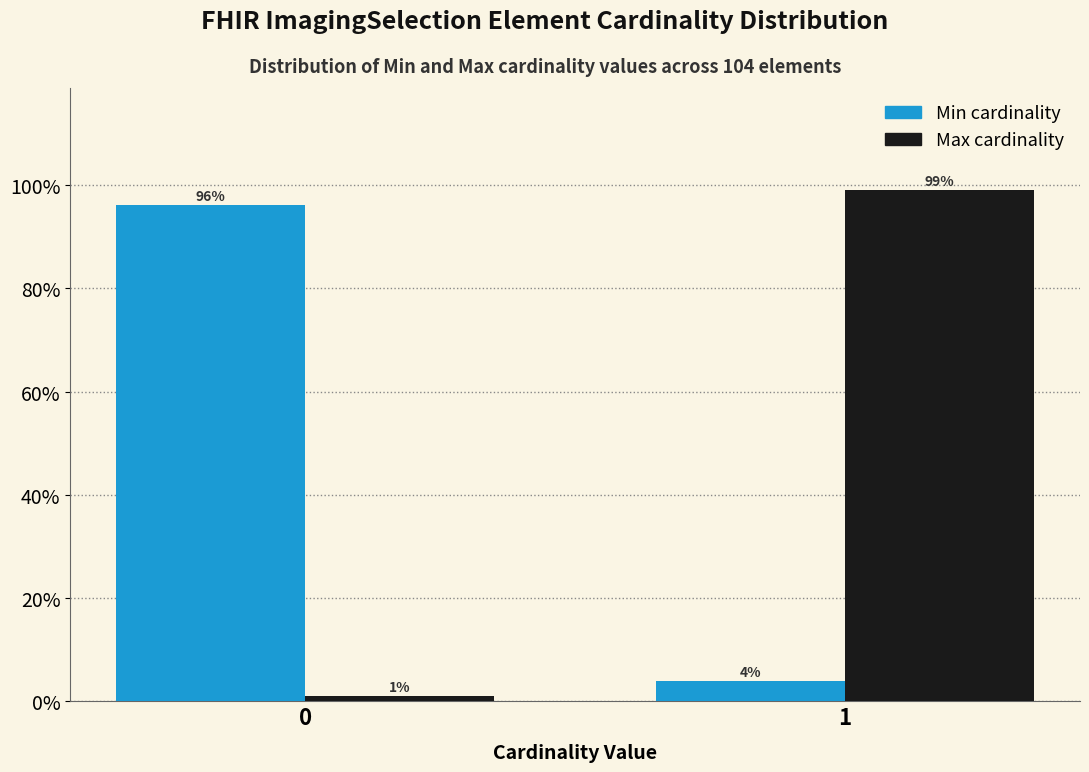

What is the maximum value shown in the chart?

99.0